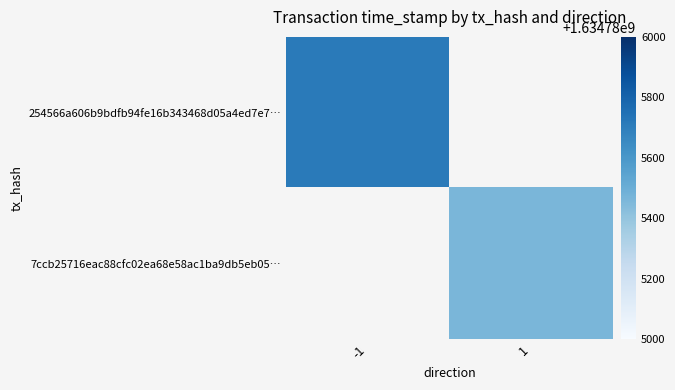

Reading right to left, extract all data points from this chart.

254566a606b9bdfb94fe16b343468d05a4ed7e7: 1=1634785712	0=-1
7ccb25716eac88cfc02ea68e58ac1ba9db5eb05: 1=1634785462	0=1